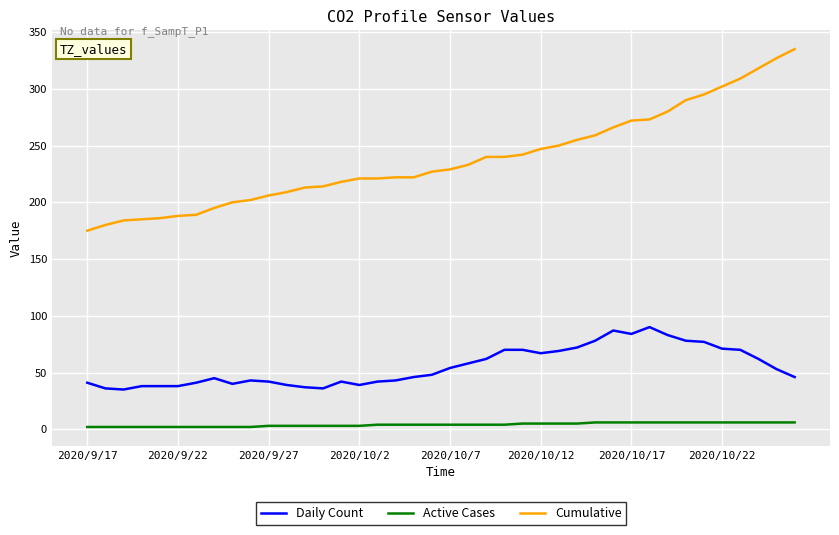

True or false: Cumulative and Daily Count cross at least once.

False